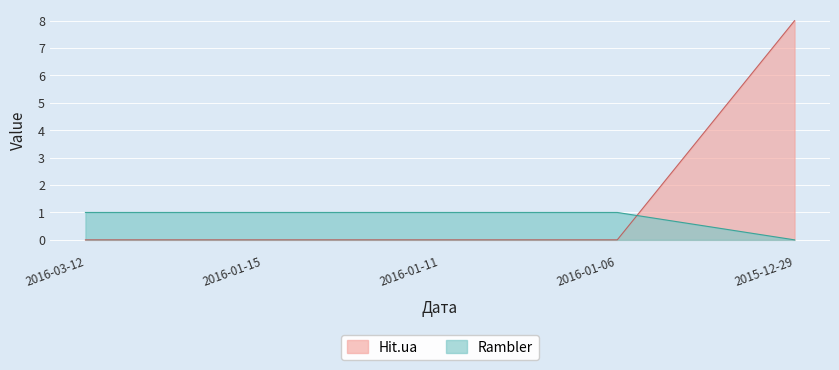

List the series in order of their peak value, highest first.

Hit.ua, Rambler